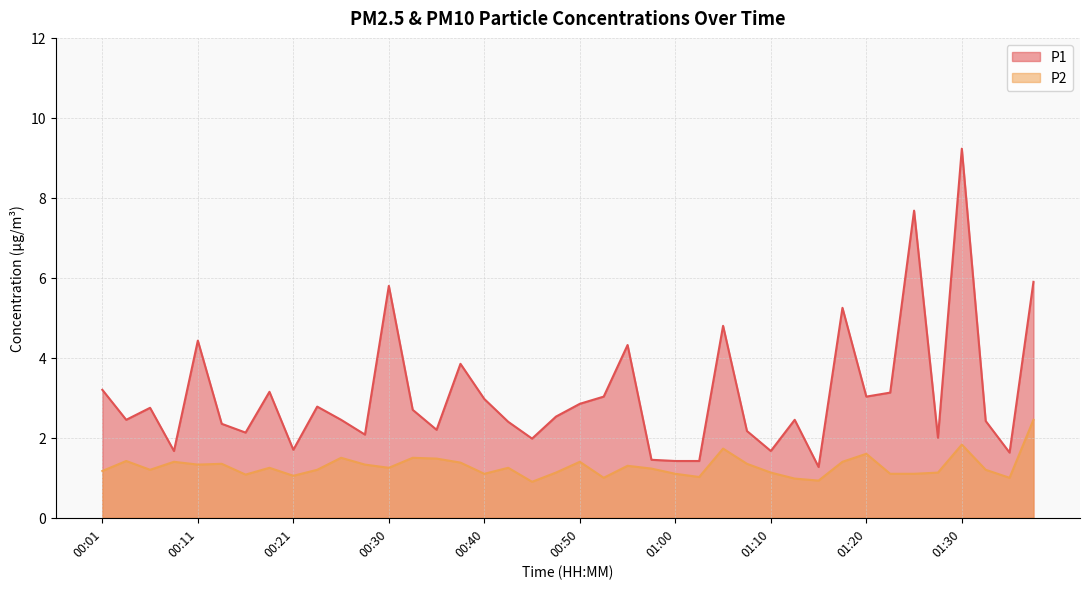

What is the difference between the maximum and minimum values in the P2 series?

1.6